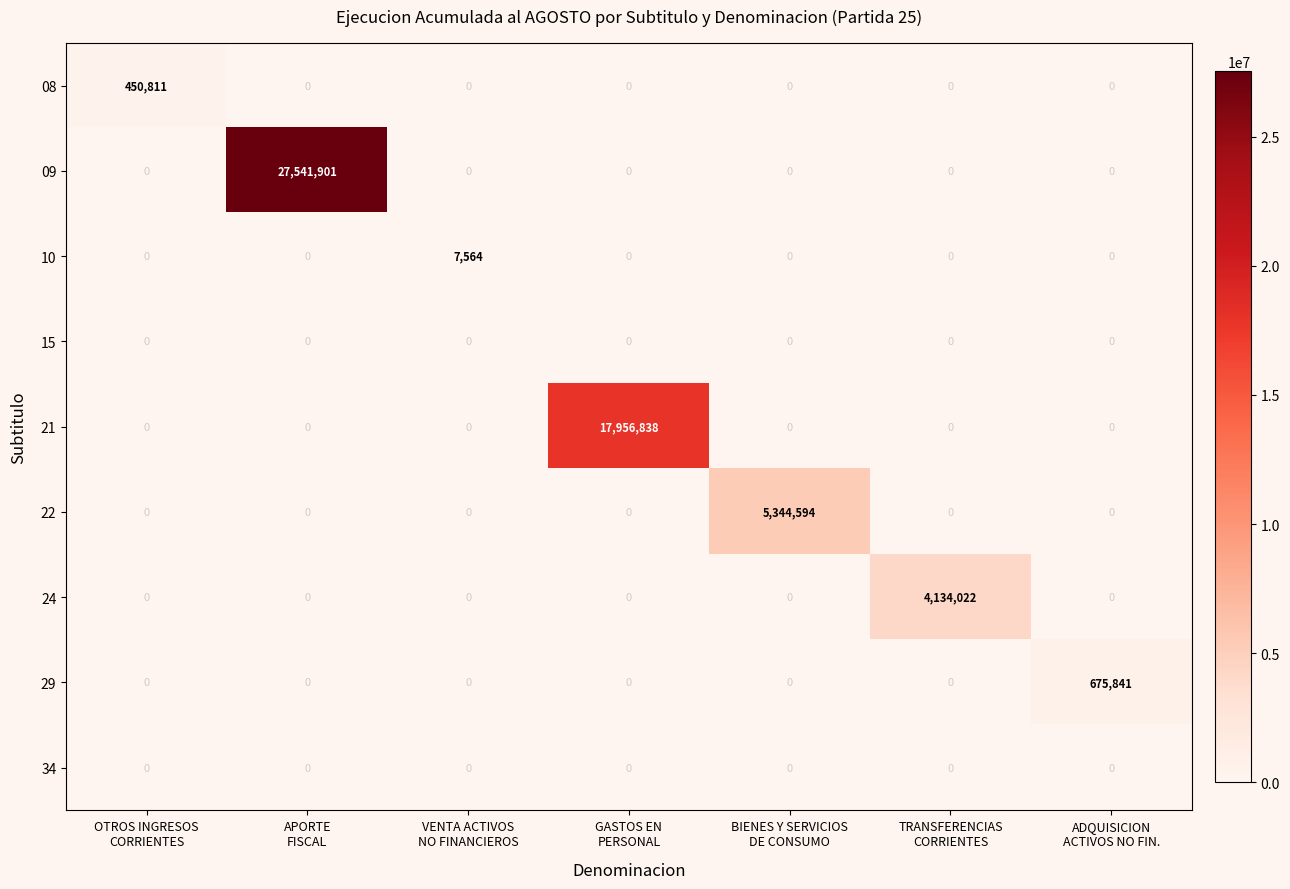

How many positive values does the 24 series have?

1